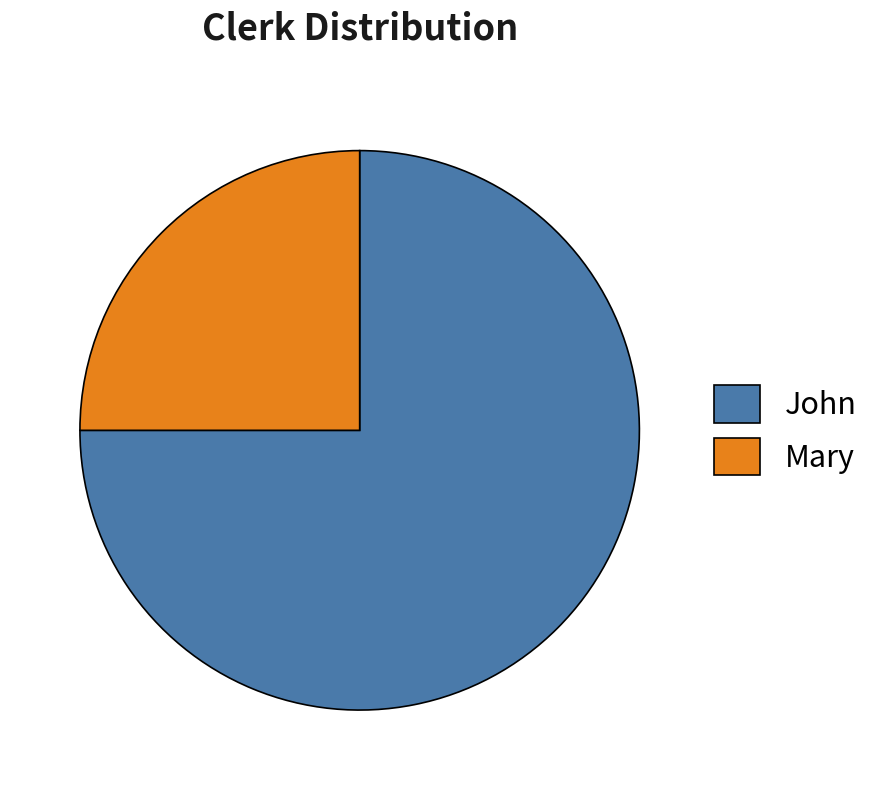

Which category has the smallest portion of the pie?

Mary